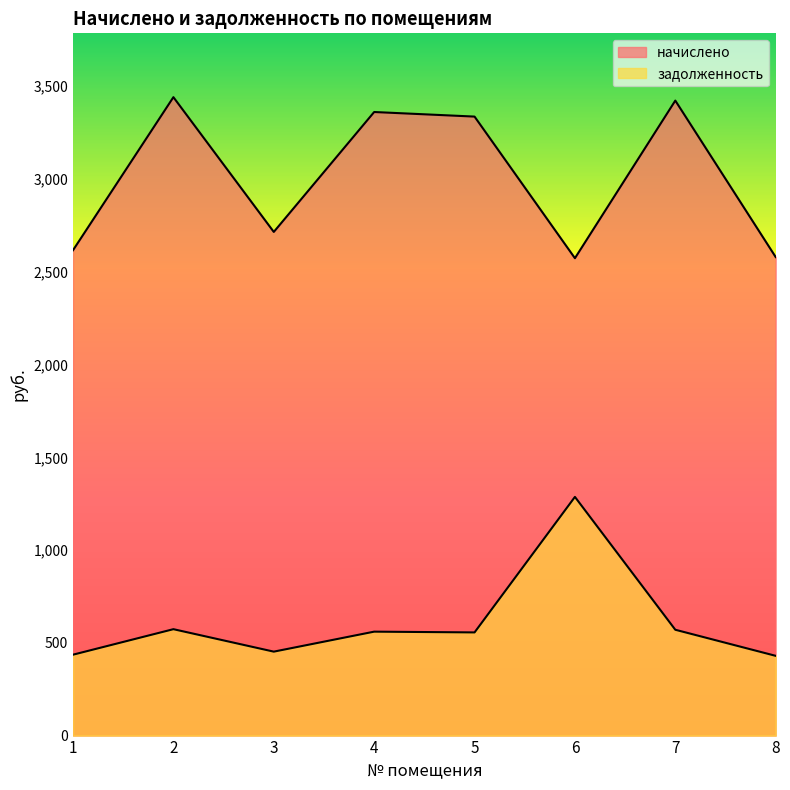

At which category does начислено reach its first local valley?

3